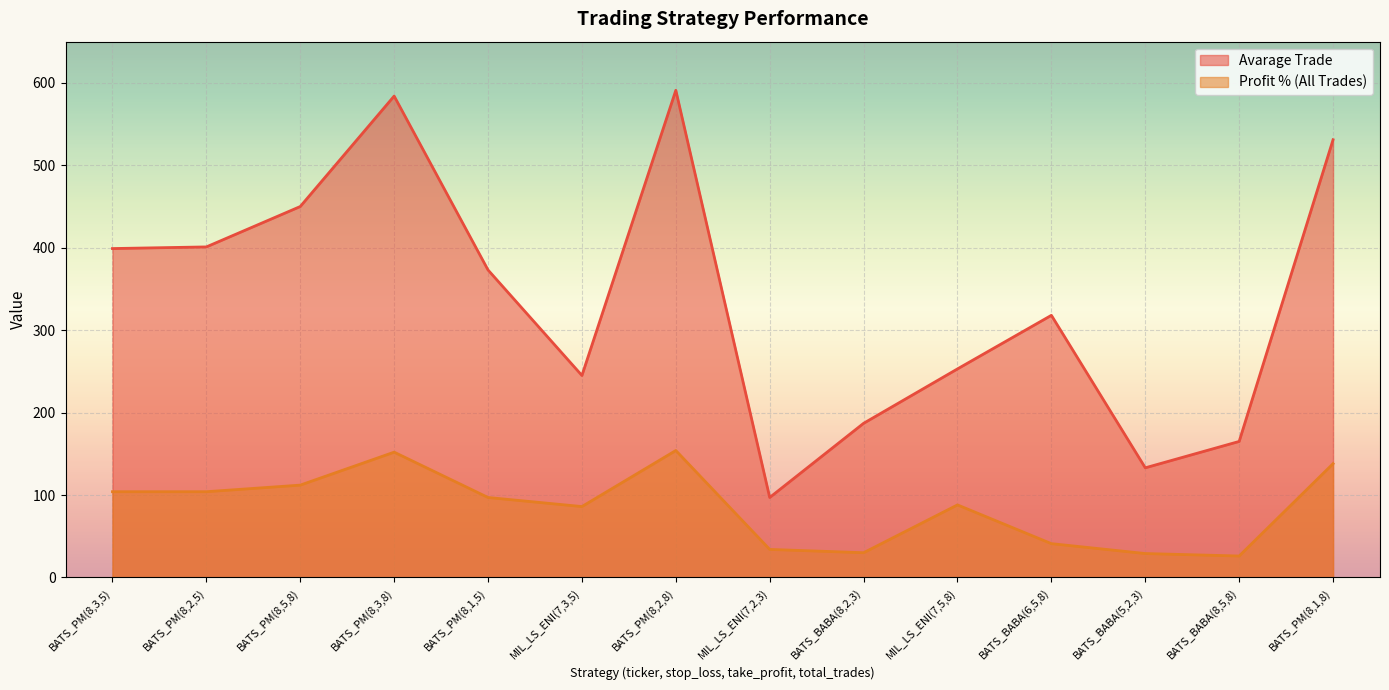

What is the difference between the second highest and second lowest values in the Avarage Trade series?

451